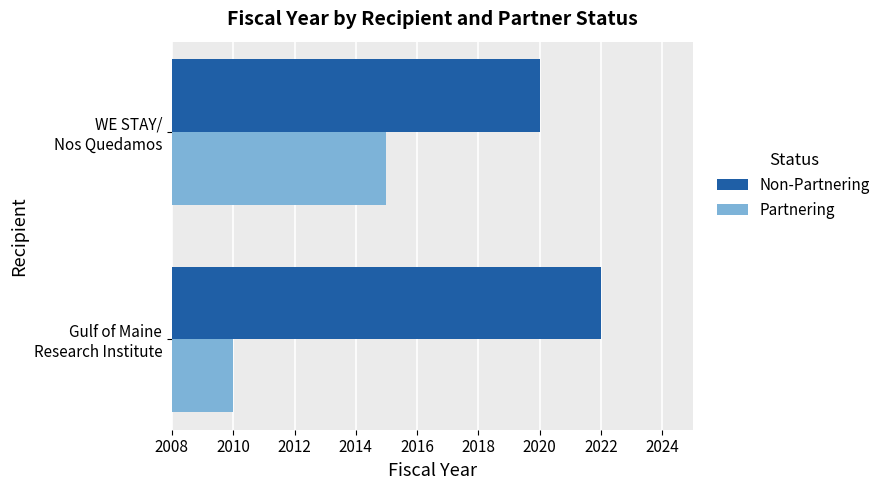

Which series has the largest range (max minus min)?

Partnering